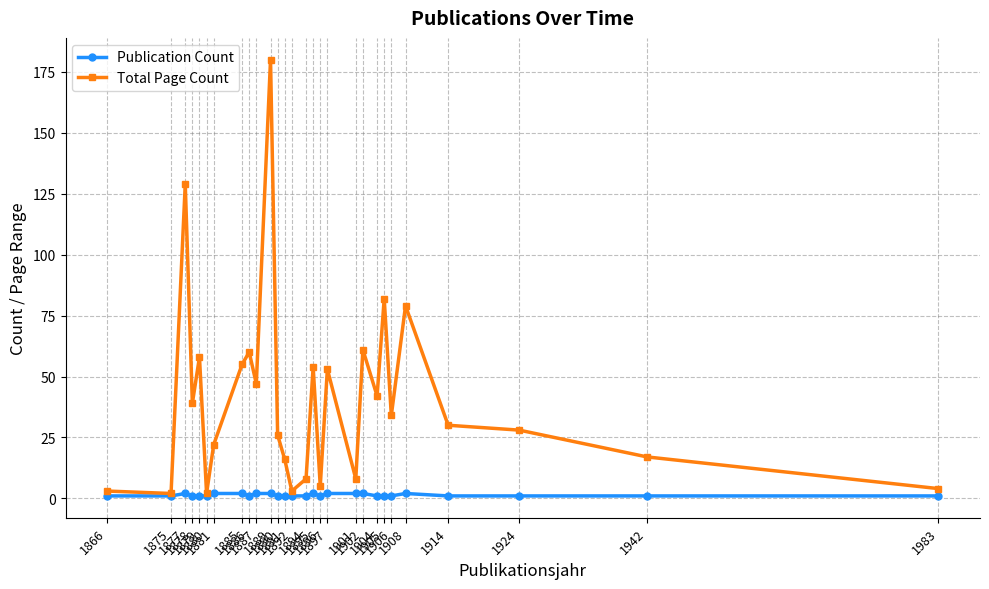

Rank the series by their maximum value, from lowest to highest.

Publication Count, Total Page Count